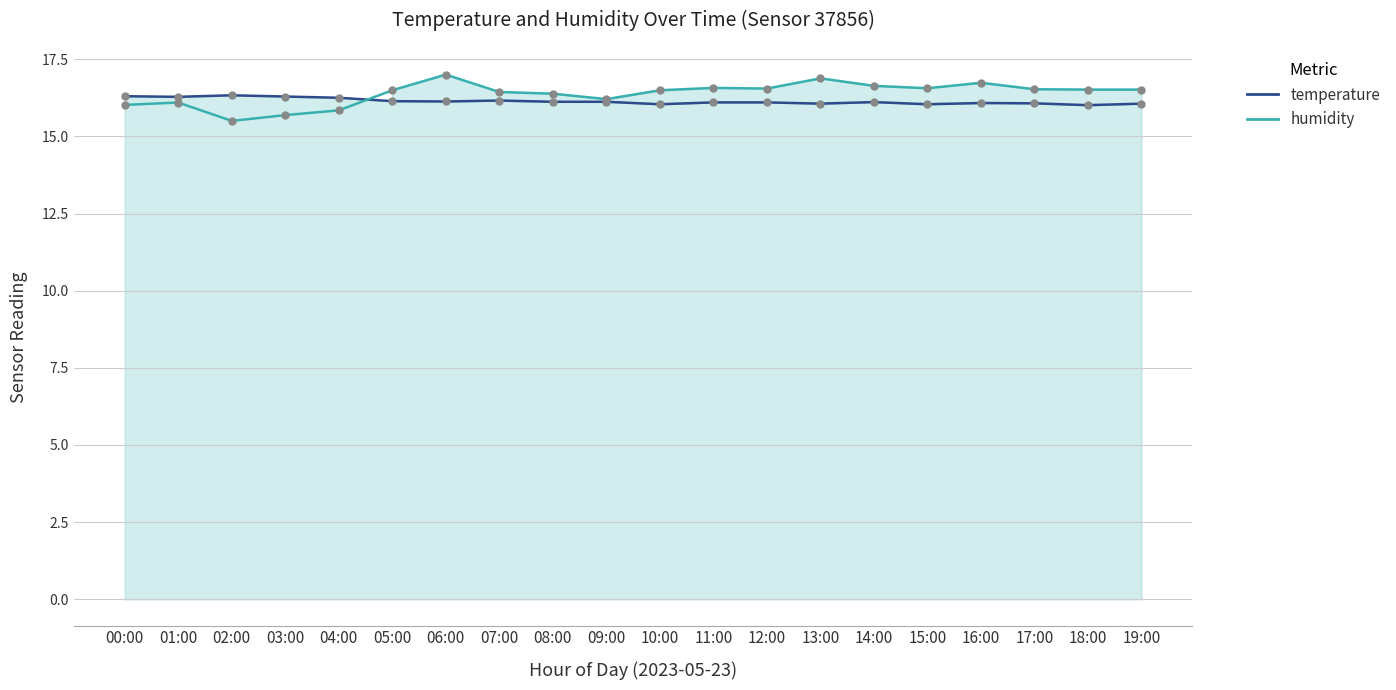

What is the smallest value displayed?

15.5